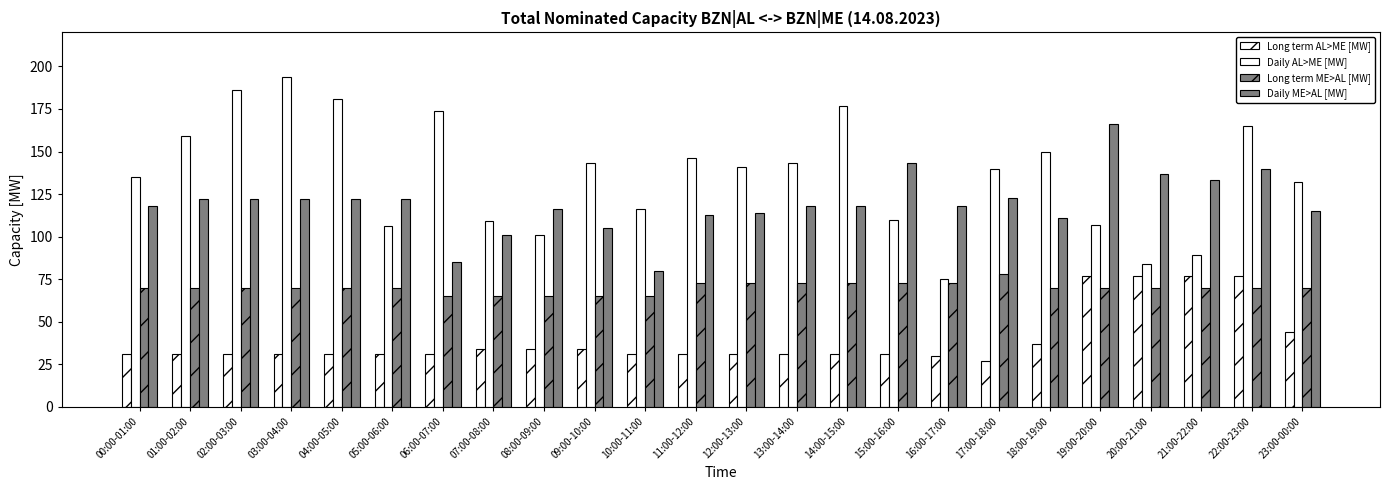

Count the number of data series in this chart.

4